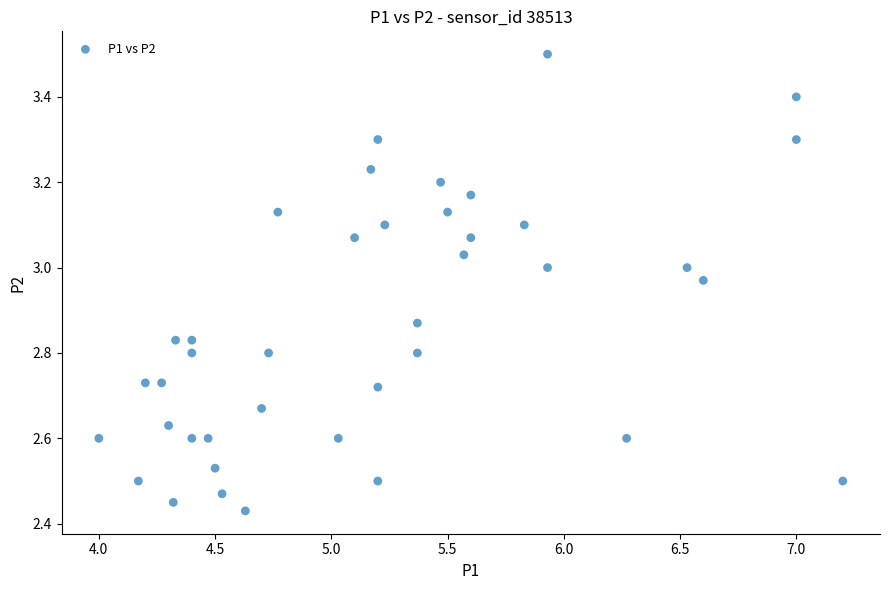

What is the range of Y values (max minus min)?

1.1